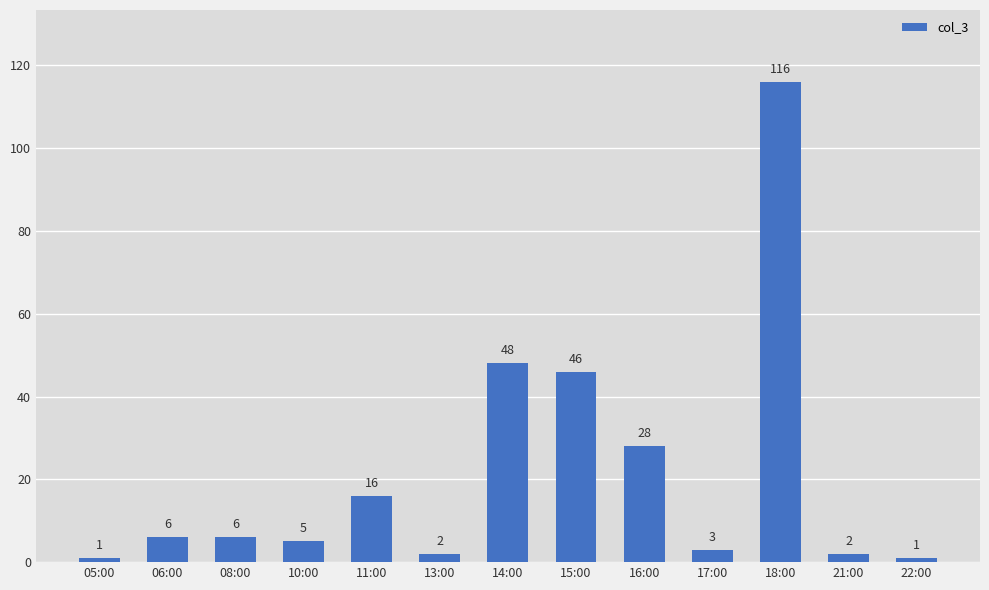

Count the number of data series in this chart.

1